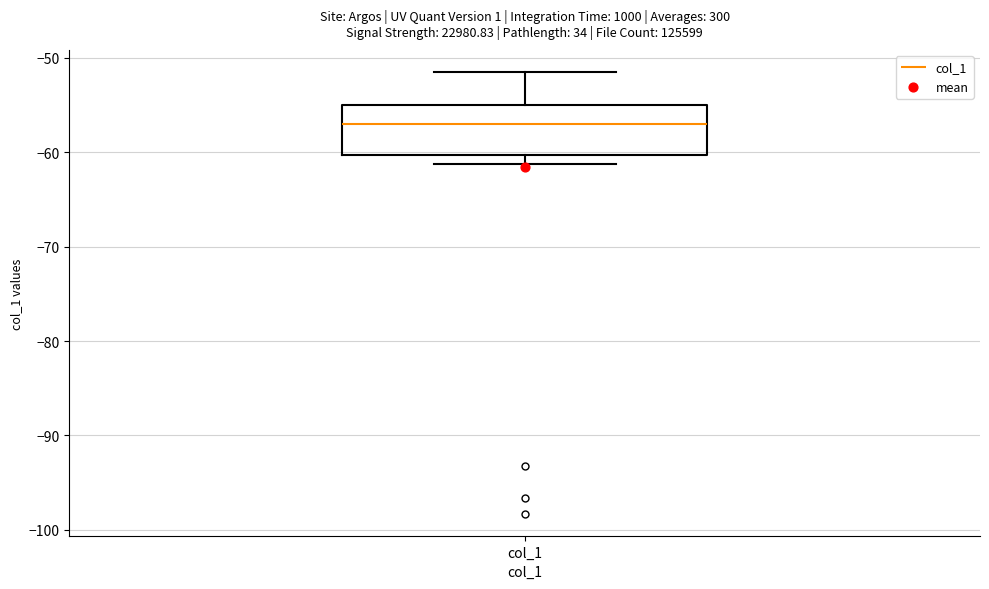

Where is the lower edge of the box for col_1 on the y-axis? The values are not printed on the chart, so give them approximately, as read against the axis.

-60